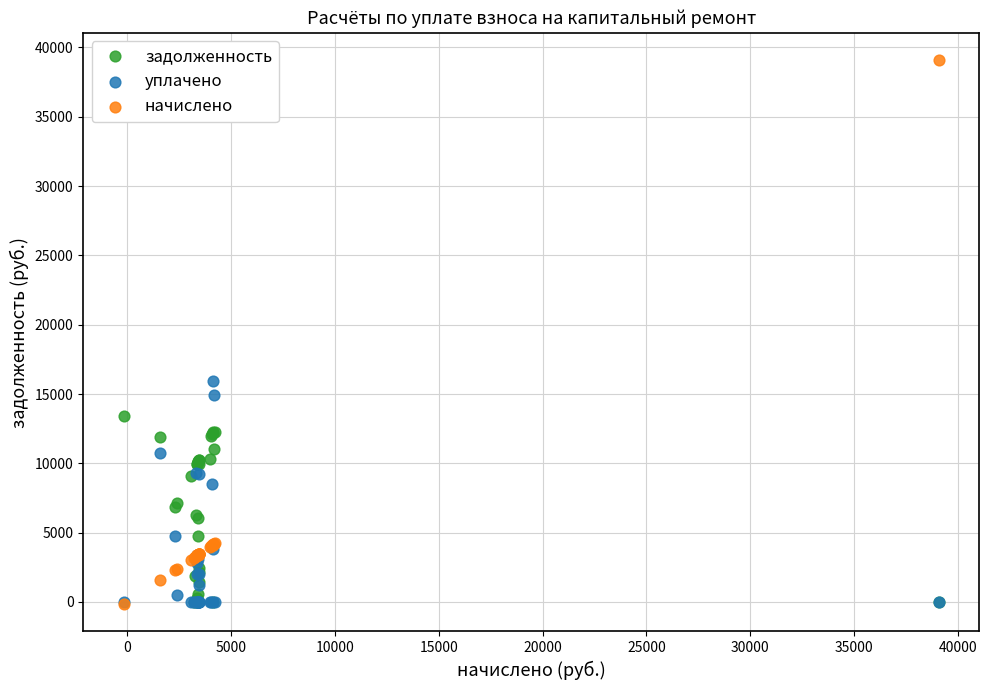

Across all series, what Y value is closest to 19460?

15913.6